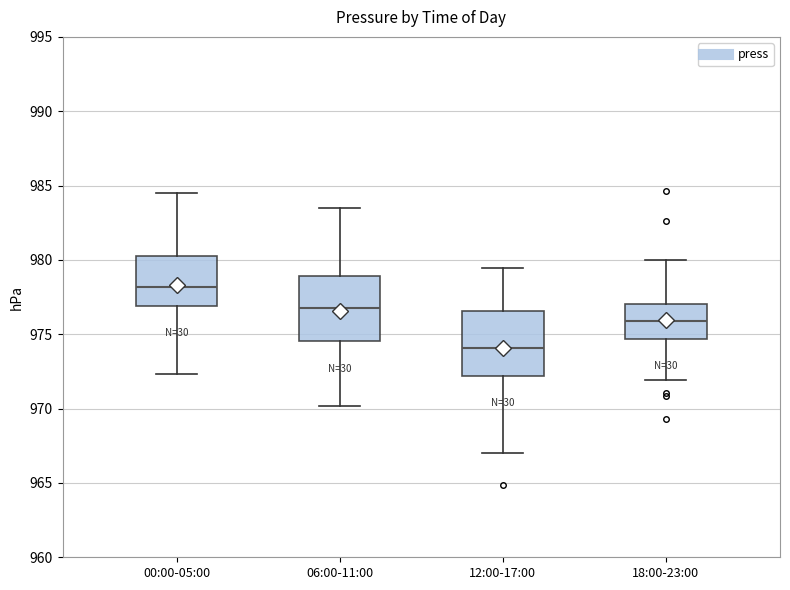

Reading left to right, read every box against the y-axis: the position of its median line, the range the box covers, and the ends of its whiskers. The values are not printed on the chart, so give them approximately, as read against the axis.

00:00-05:00: median 978.0, box 977.0 to 980.5, whiskers 972.5 to 984.5
06:00-11:00: median 977.0, box 974.5 to 979.0, whiskers 970.0 to 983.5
12:00-17:00: median 974.0, box 972.0 to 976.5, whiskers 967.0 to 979.5
18:00-23:00: median 976.0, box 974.5 to 977.0, whiskers 972.0 to 980.0